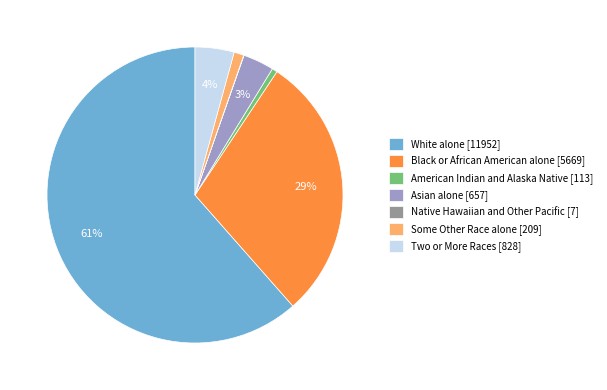

The Black or African American alone slice represents 29% of the pie. True or false?

True